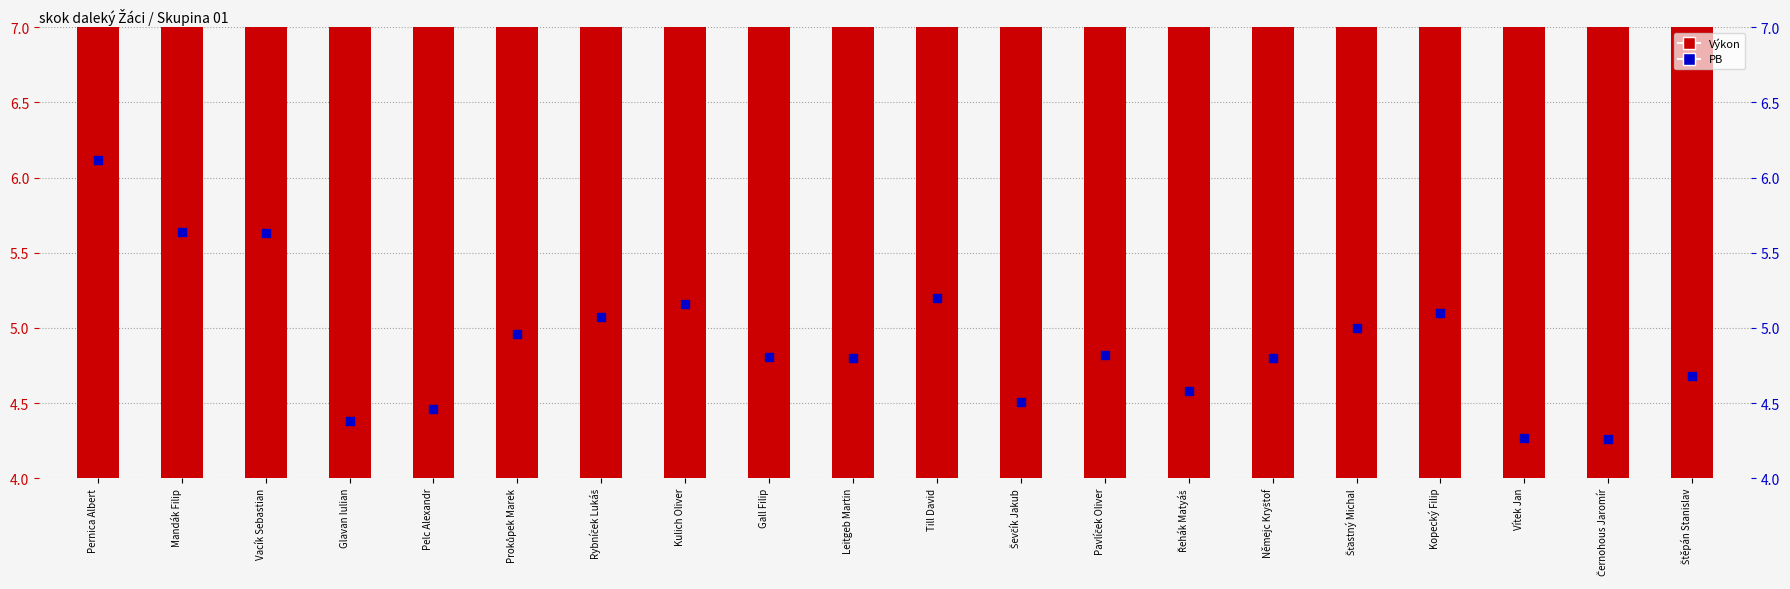

At how many categories does at least one series exceed 4?

20